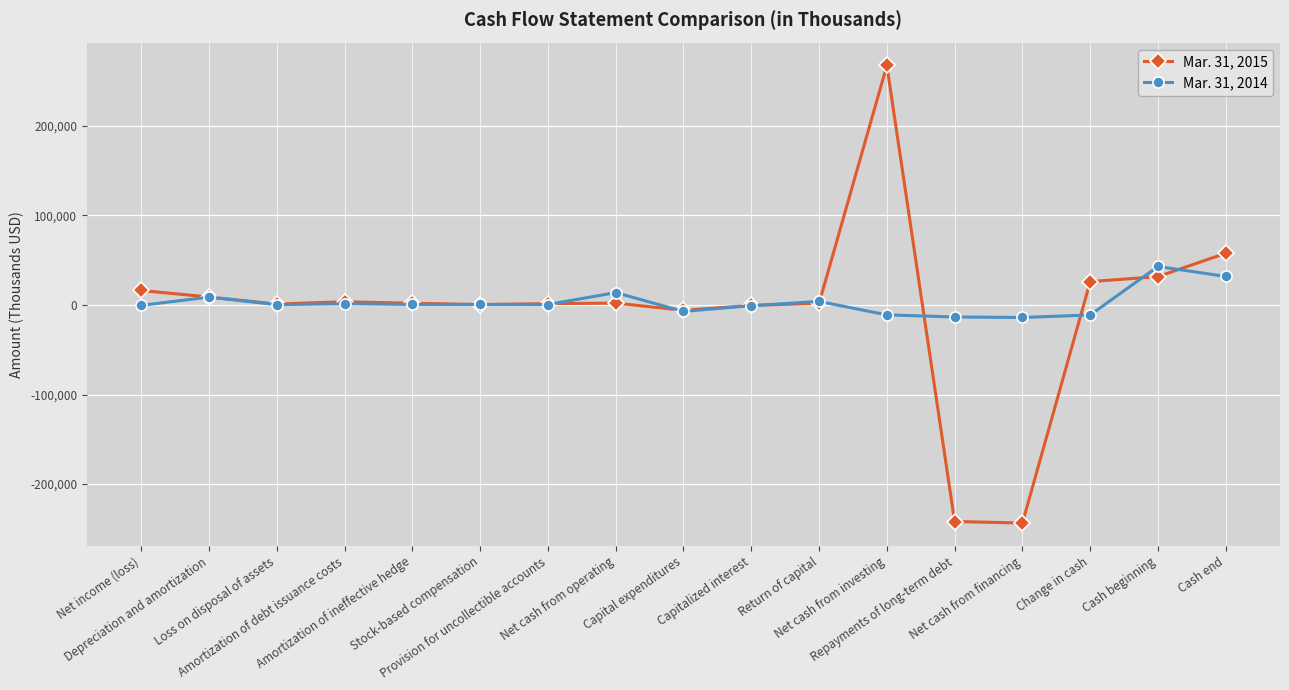

Which series has the largest range (max minus min)?

Mar. 31, 2015